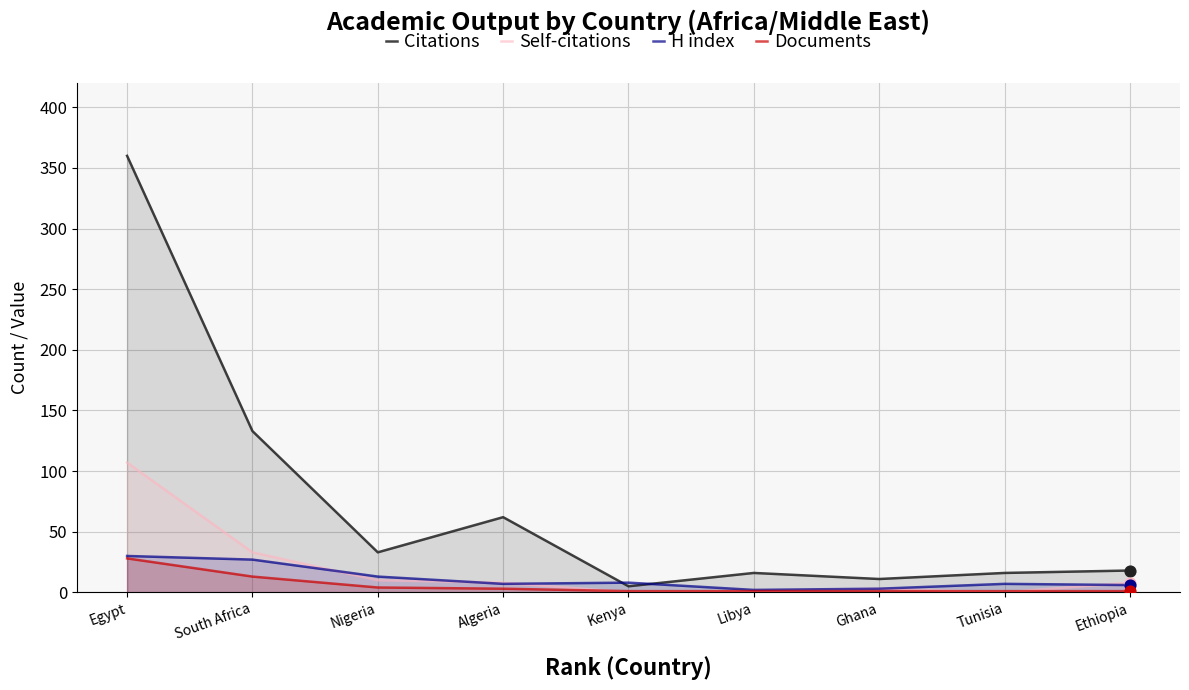

What are all the series names shown in the legend?

Citations, Self-citations, H index, Documents